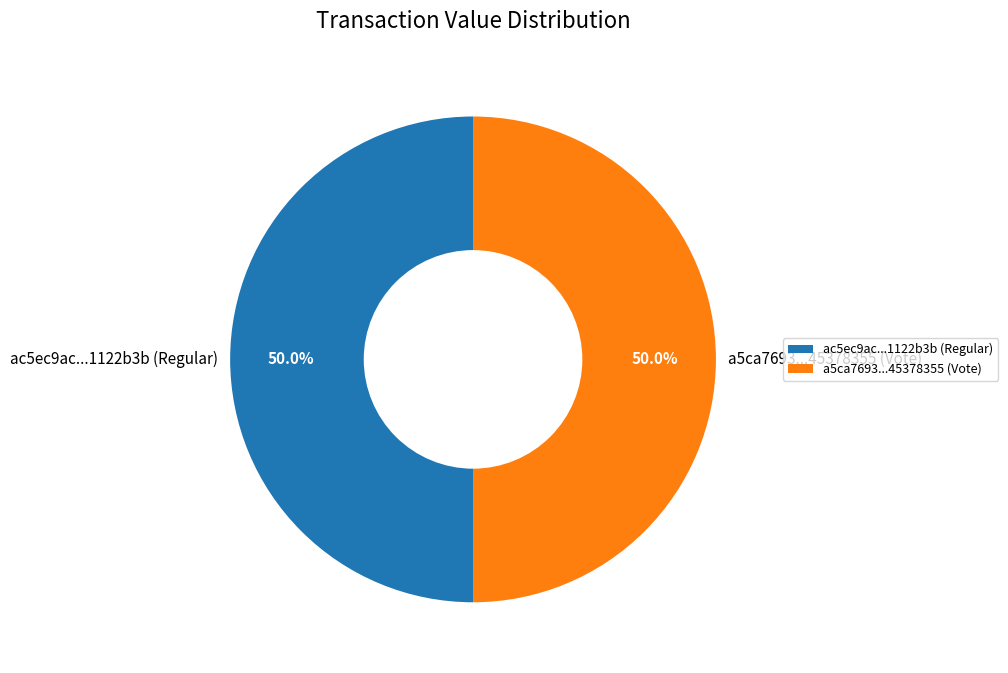

What is the ratio of the value at ac5ec9ac...1122b3b (Regular) to the value at a5ca7693...45378355 (Vote)?

1.0